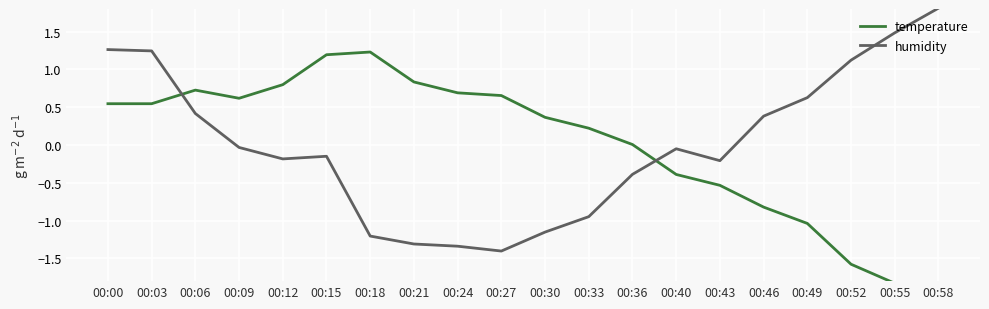

Count the number of categories in the chart.

20